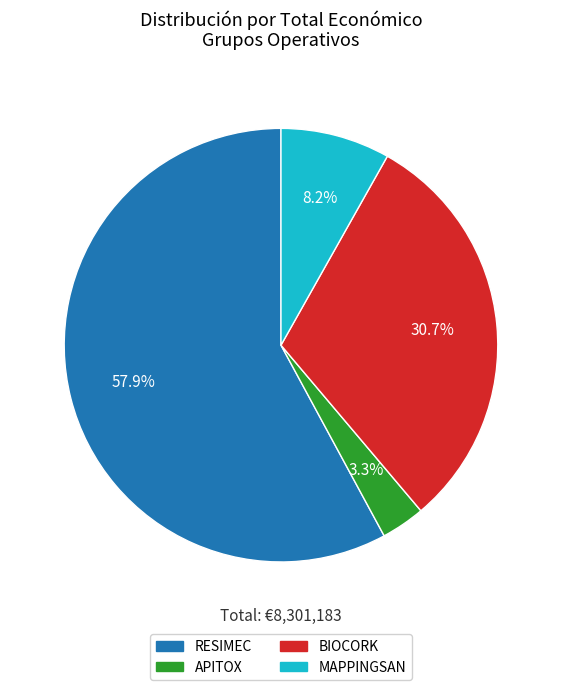

To the nearest percent, what is the difference between the largest and smallest slice percentages?

55%